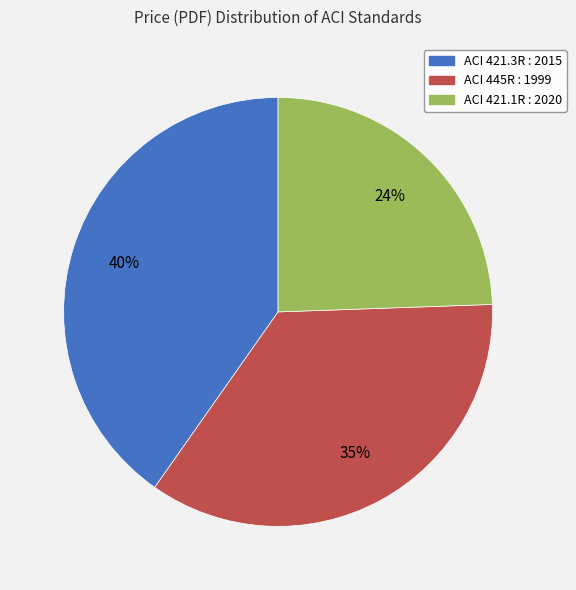

Rank the categories by value from highest to lowest.

ACI 421.3R : 2015, ACI 445R : 1999, ACI 421.1R : 2020